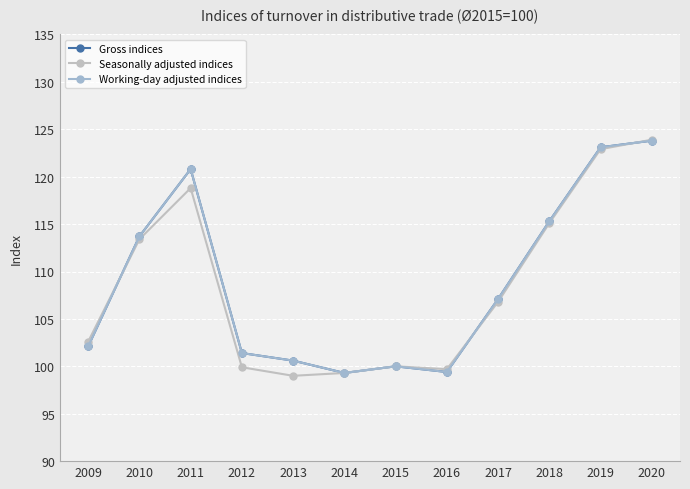

Does the chart have visible grid lines?

Yes